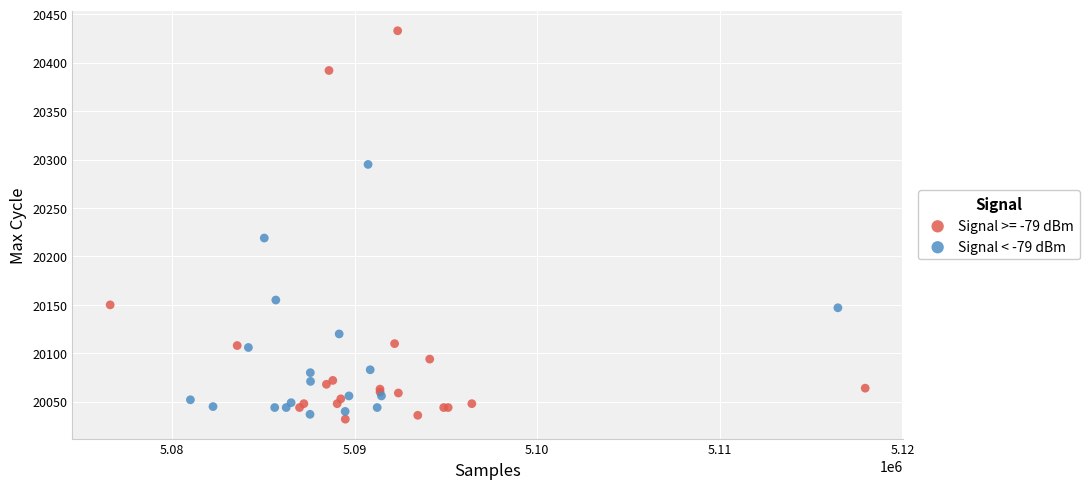

Which series reaches the maximum Y coordinate?

Signal >= -79 dBm